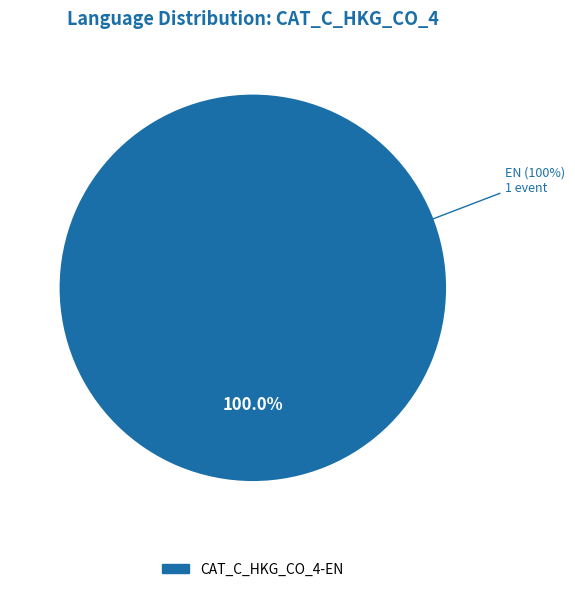

Is it true that CAT_C_HKG_CO_4-ES is 0% of the pie?

True